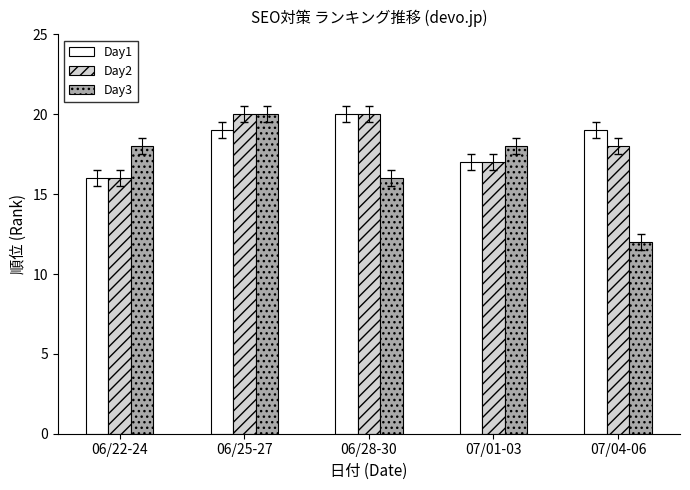

What is the approximate value of Day3 at 07/04-06?

12